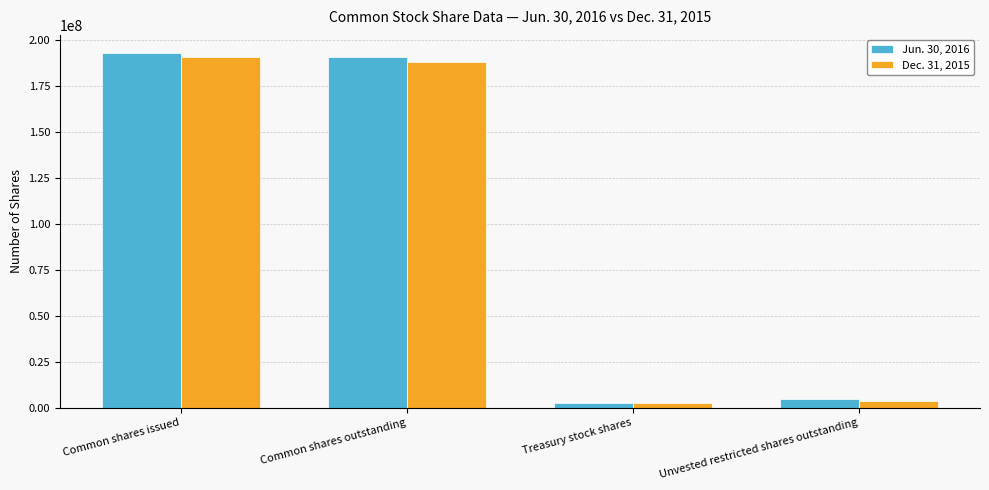

Which series has the largest total across all categories?

Jun. 30, 2016